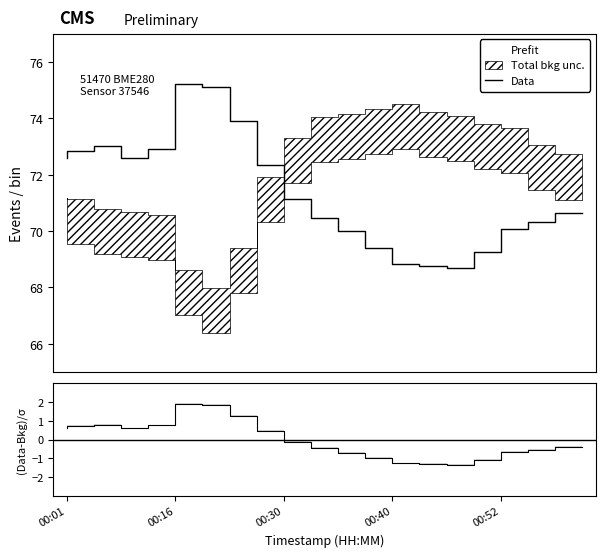

At which label does Data first exceed 71?

00:01